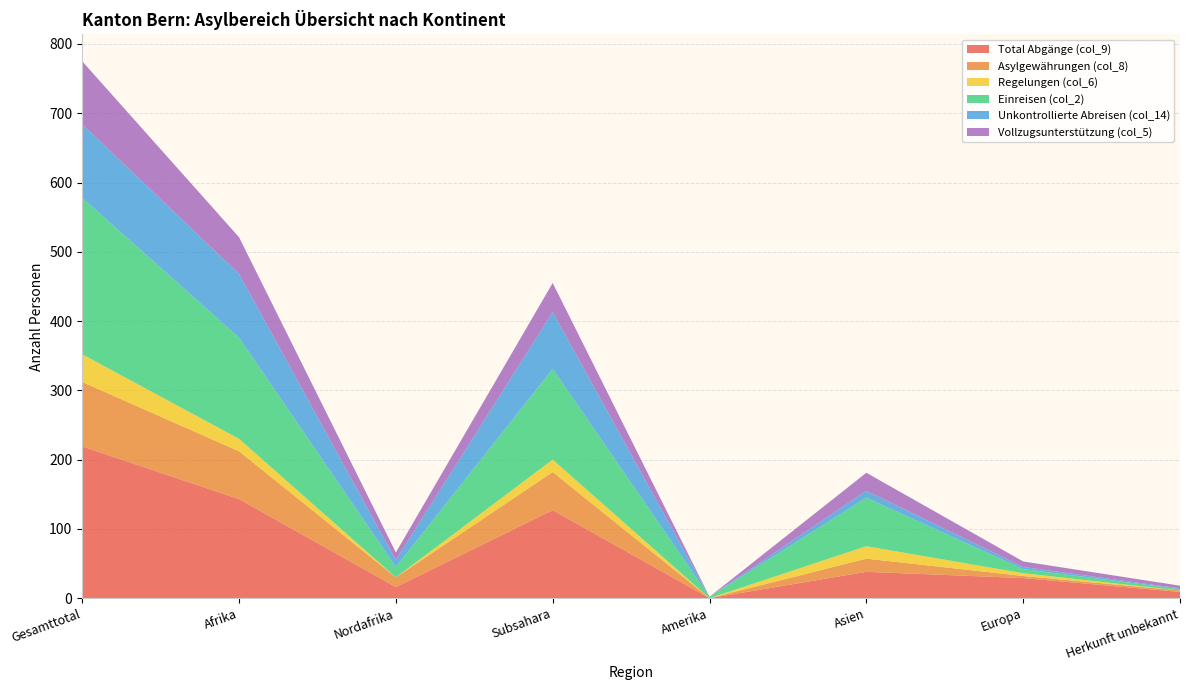

Reading left to right, extract all data points from this chart.

Total Abgänge (col_9): 219	143	16	127	0	38	29	9
Asylgewährungen (col_8): 93	69	14	55	0	19	3	2
Regelungen (col_6): 40	18	0	18	0	18	4	0
Einreisen (col_2): 226	146	15	131	2	70	6	2
Unkontrollierte Abreisen (col_14): 106	92	10	82	0	10	3	1
Vollzugsunterstützung (col_5): 91	53	11	42	0	26	8	4